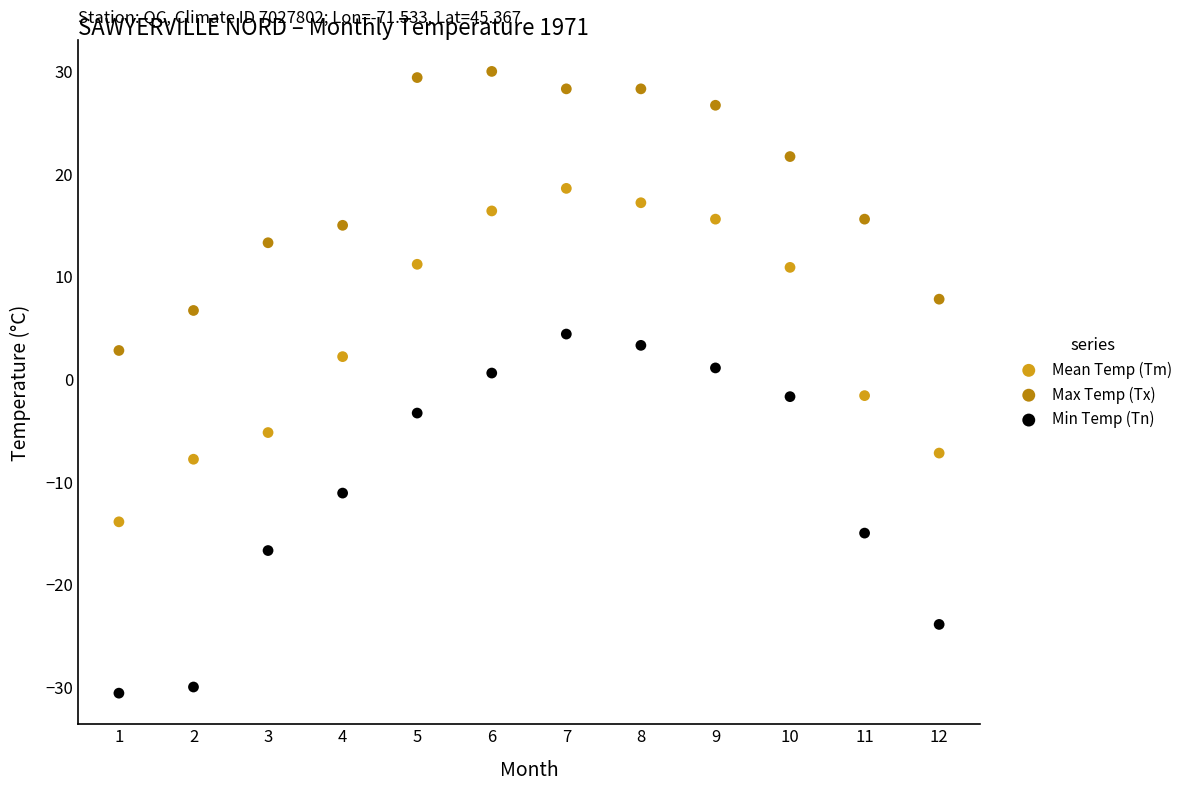

In the Min Temp (Tn) series, what Y value is closest to -13?

-11.1